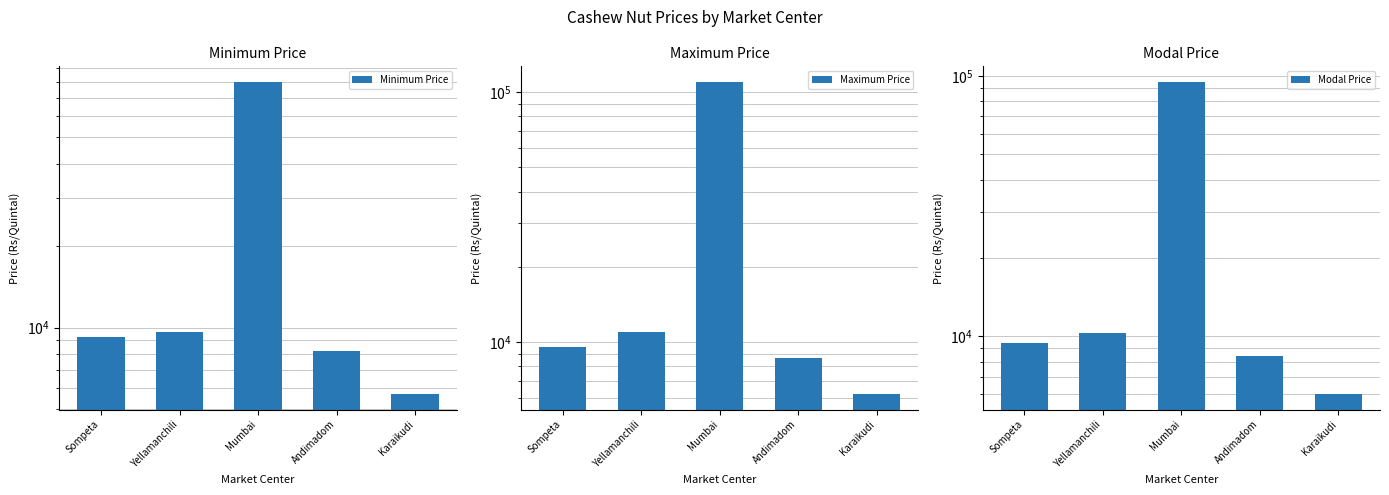

How many data points in Modal Price are above 9400?

2